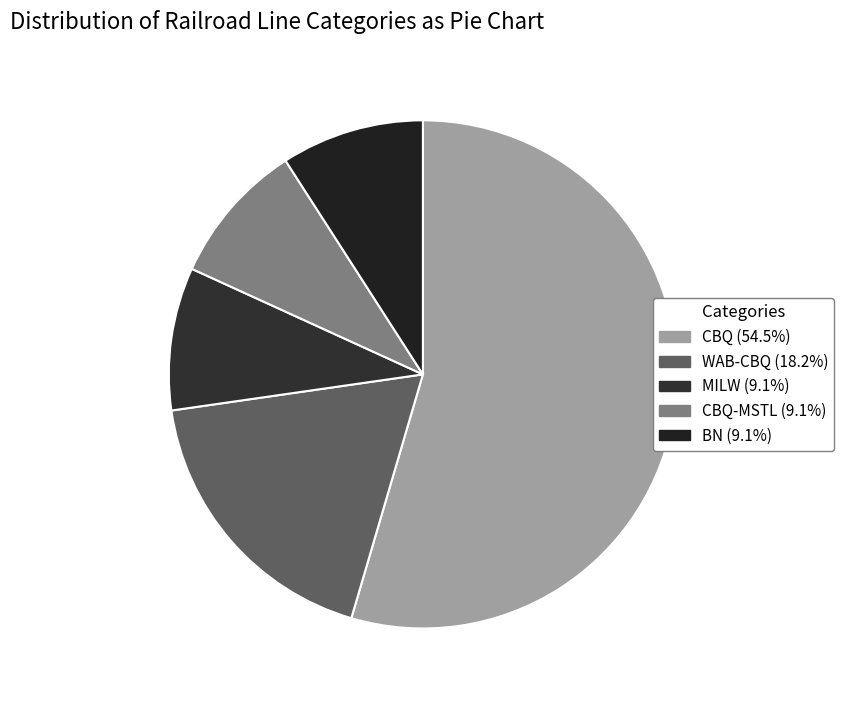

Count the number of slices in the pie.

5